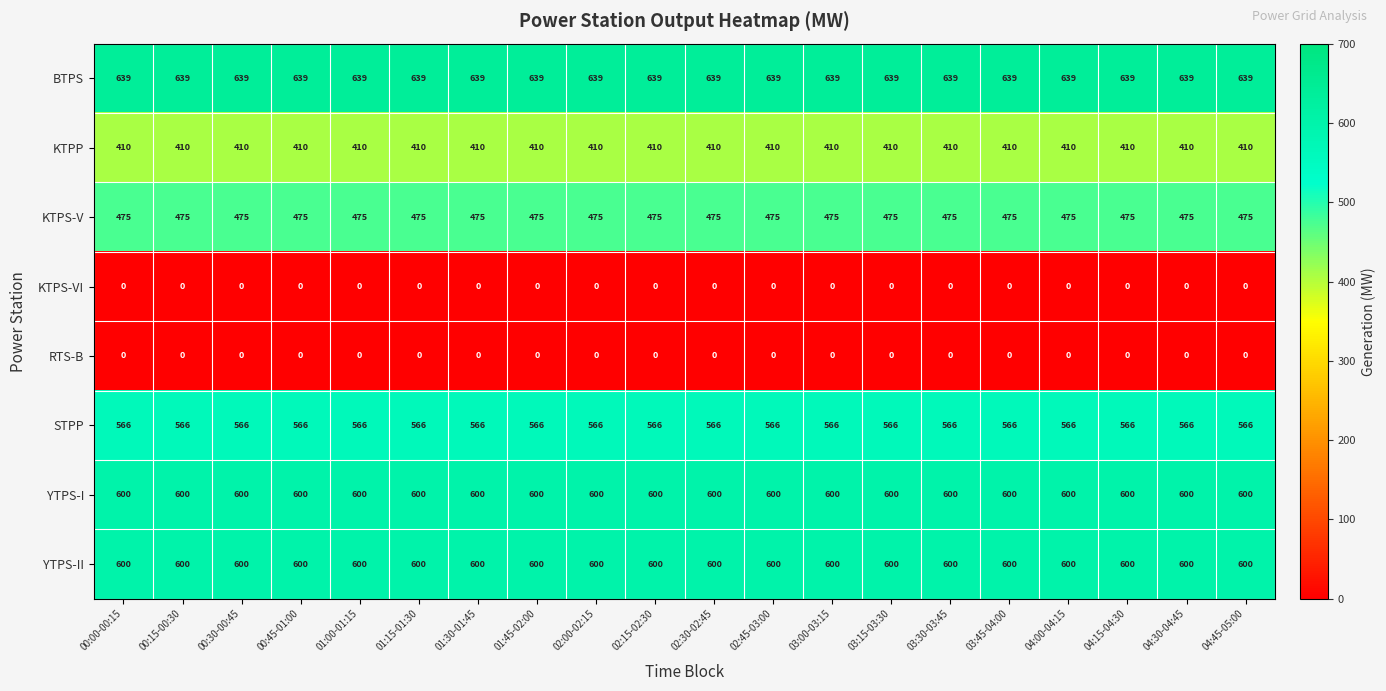

What is the total value across all series at 04:30-04:45?

3290